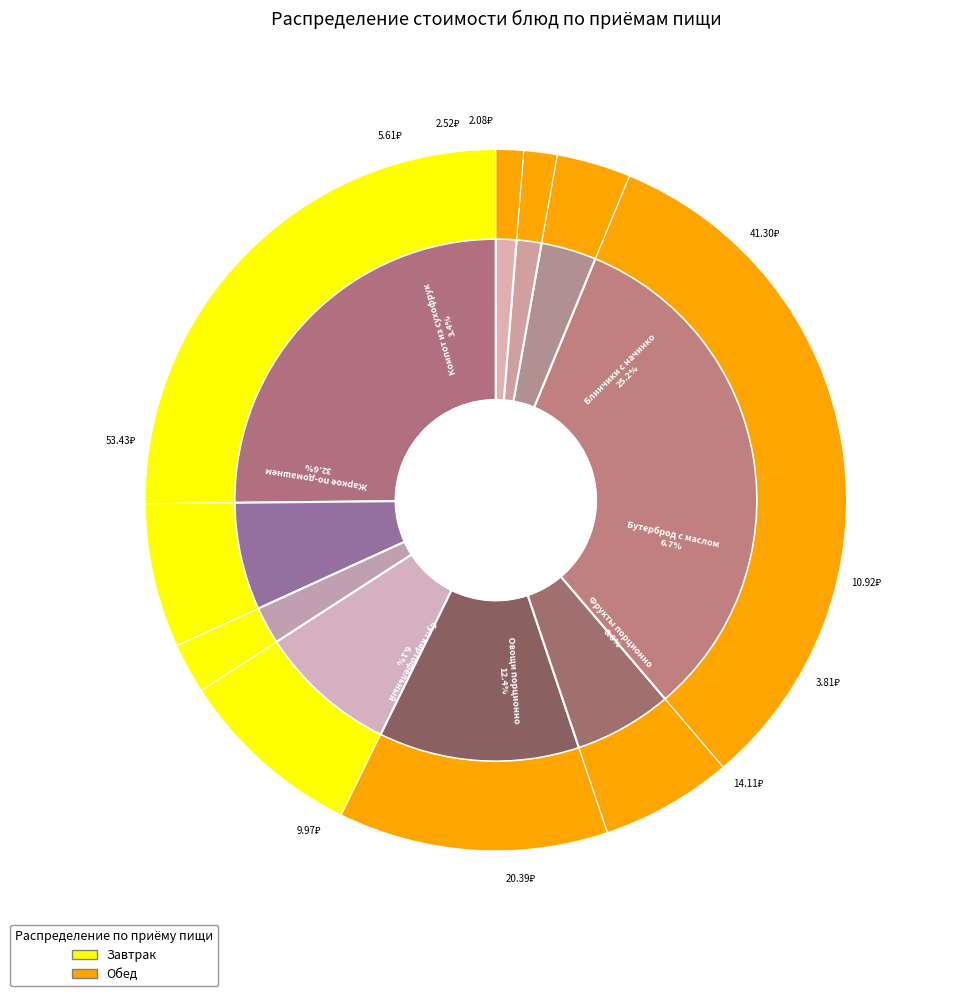

Approximately how many times larger is the value at Хлеб пшеничный compared to Блинчики с начинкой?

0.1